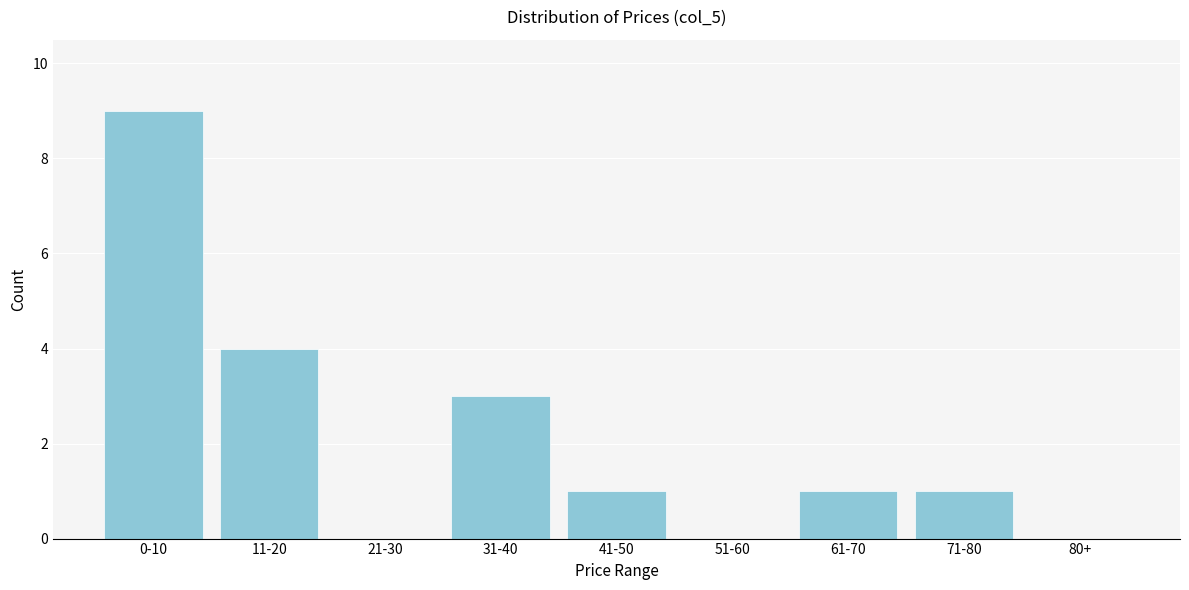

Reading left to right, what are all the values shown in this chart?

0-10=9	11-20=4	21-30=0	31-40=3	41-50=1	51-60=0	61-70=1	71-80=1	80+=0